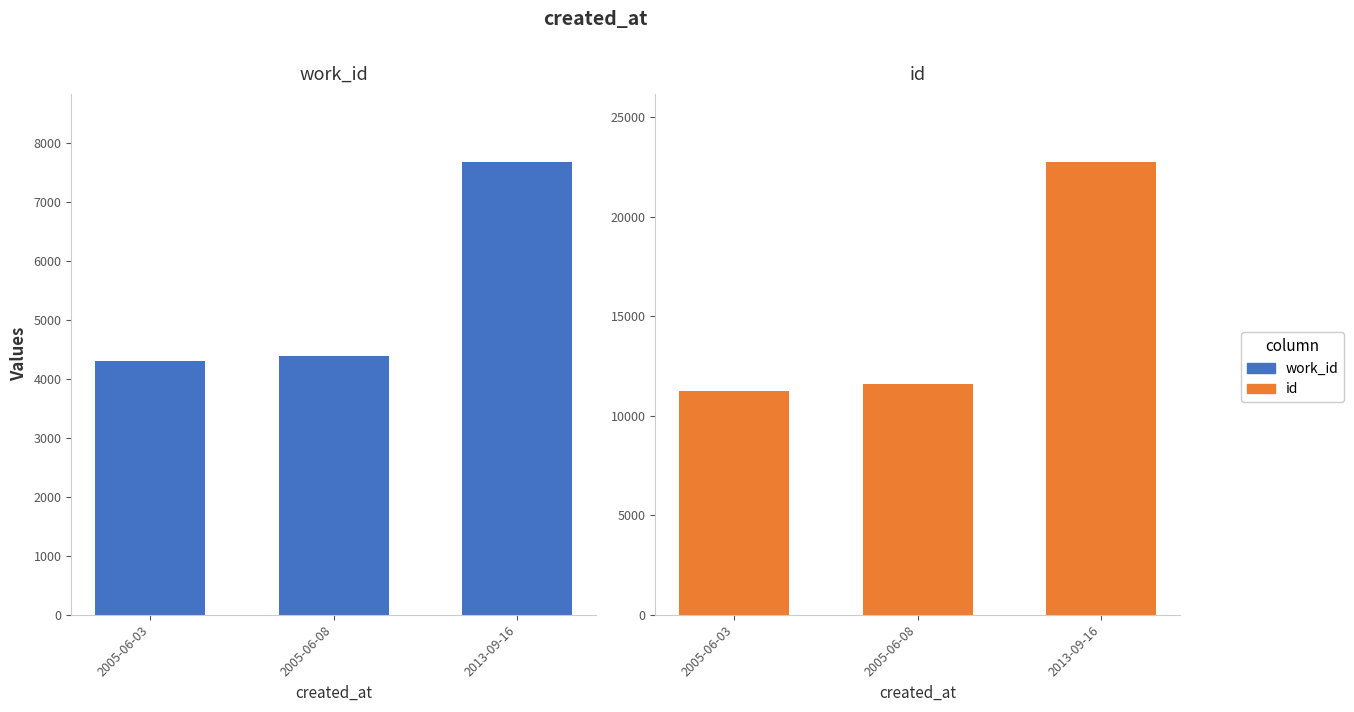

True or false: work_id has a value of 7252 at 2005-06-03.

False